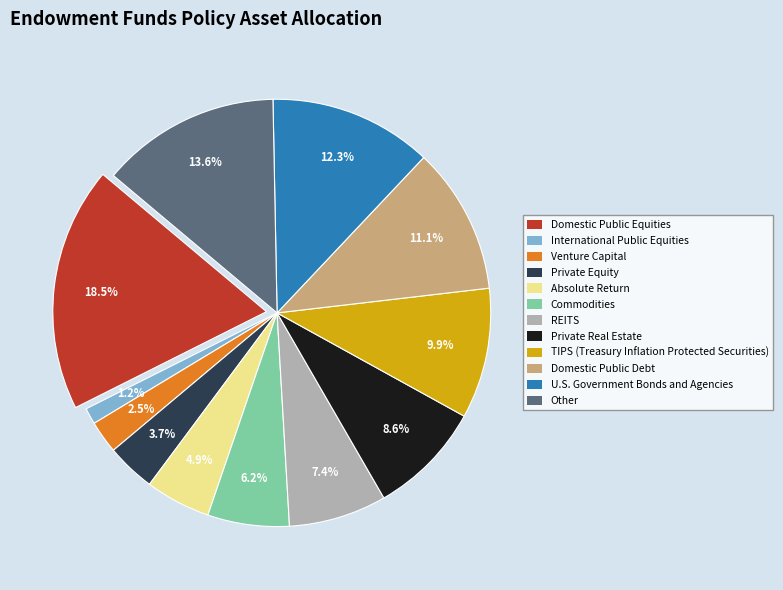

What percentage is the 2 slice, to the nearest percent?

1%